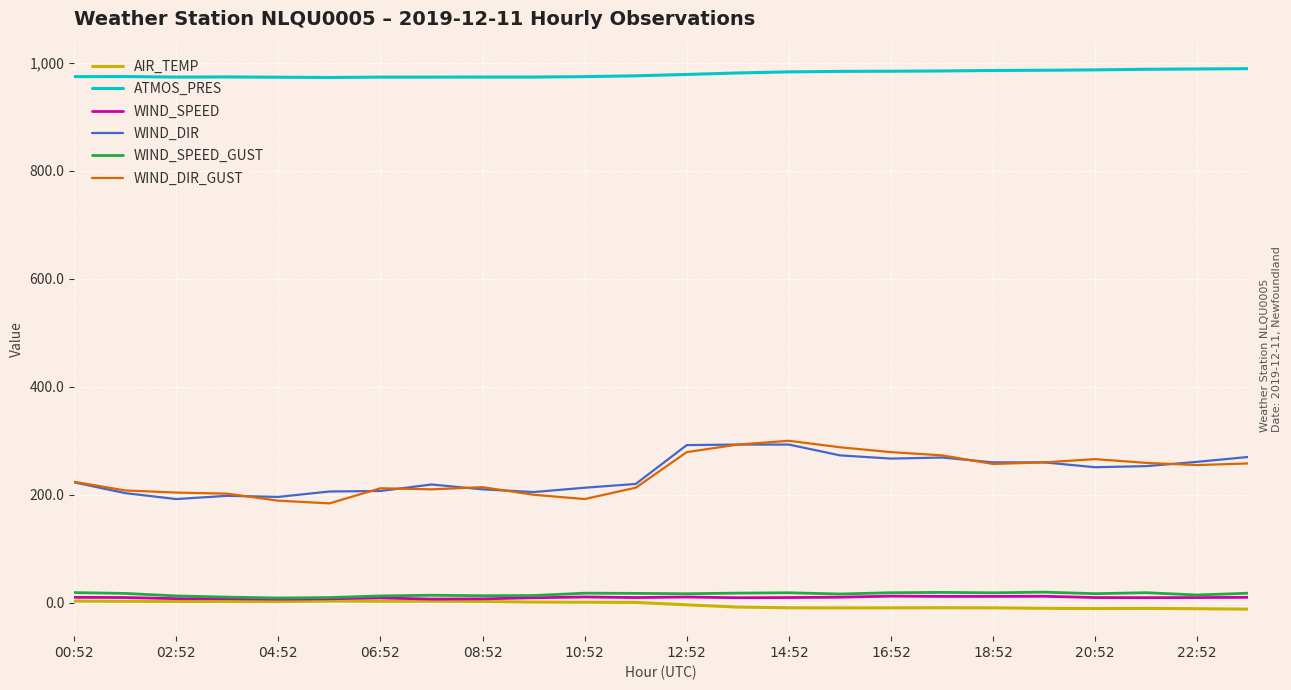

What is the maximum value shown in the chart?

989.6